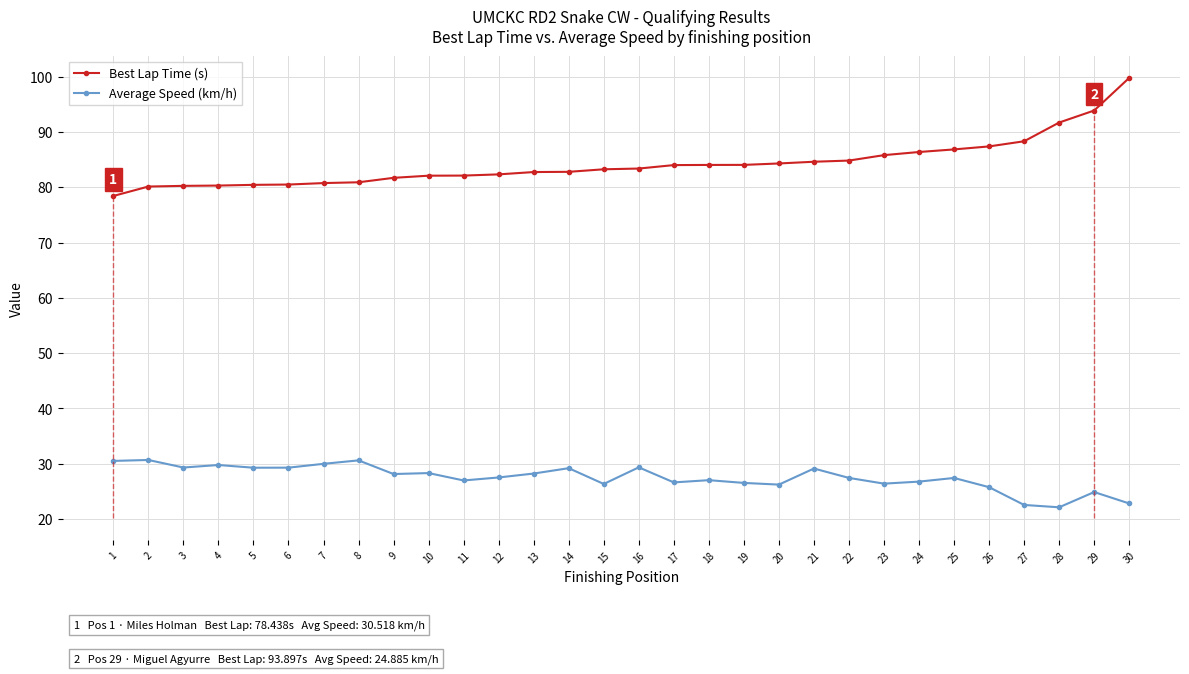

Rank the series by their maximum value, from lowest to highest.

Average Speed (km/h), Best Lap Time (s)